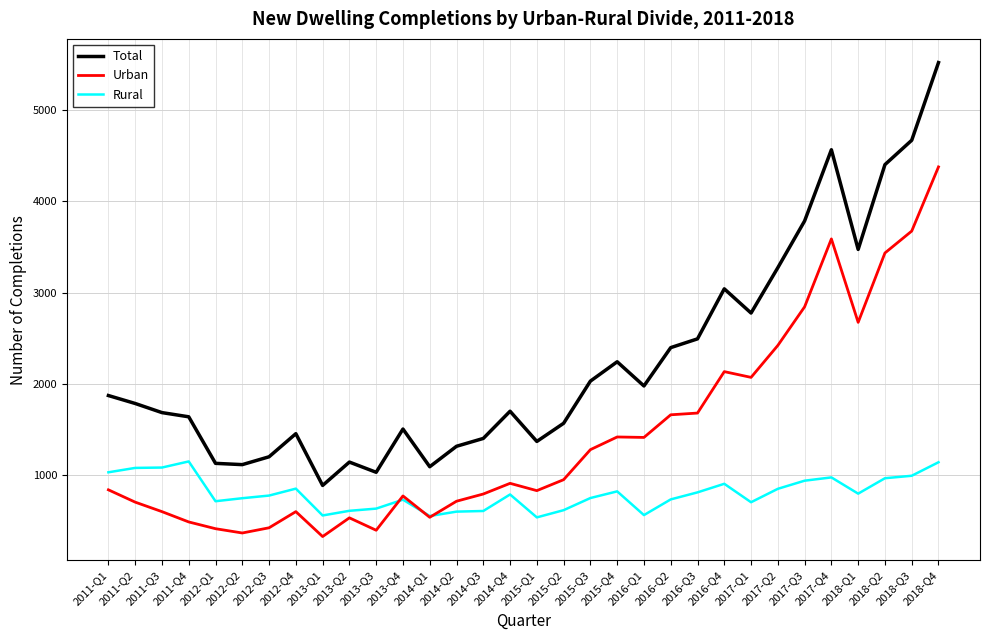

How many values in the Total series are below 1787?

16